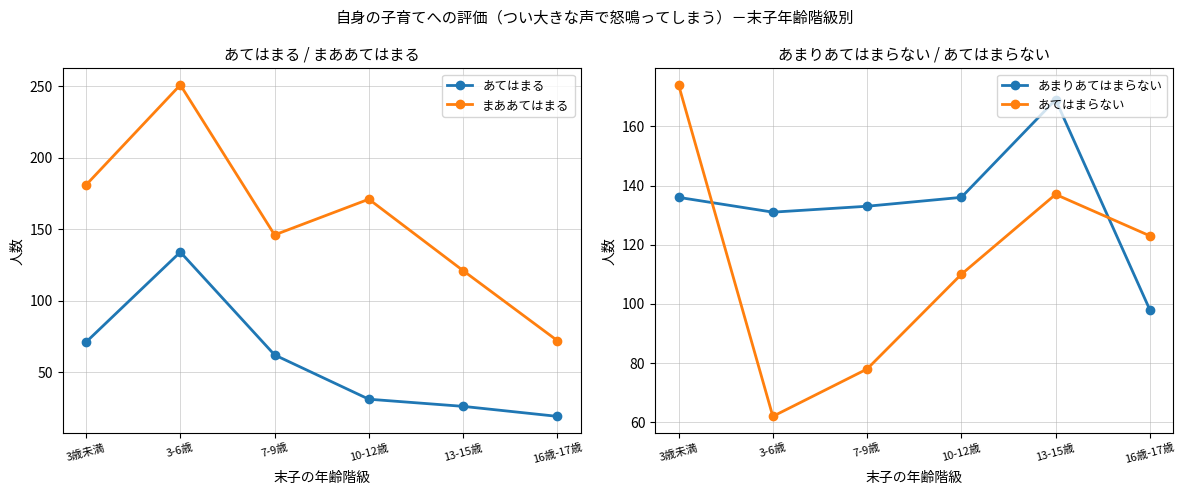

True or false: まああてはまる and あてはまる cross at least once.

False